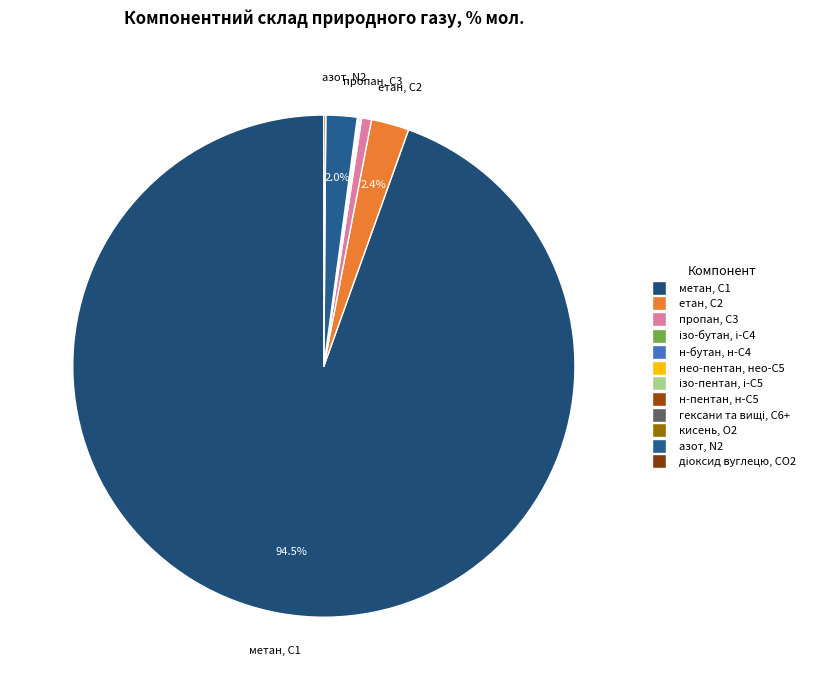

Rank the categories by value from lowest to highest.

нео-пентан, нео-С5, кисень, О2, н-пентан, н-С5, гексани та вищі, С6+, ізо-пентан, і-С5, ізо-бутан, і-С4, н-бутан, н-С4, діоксид вуглецю, CО2, пропан, С3, азот, N2, етан, С2, метан, С1